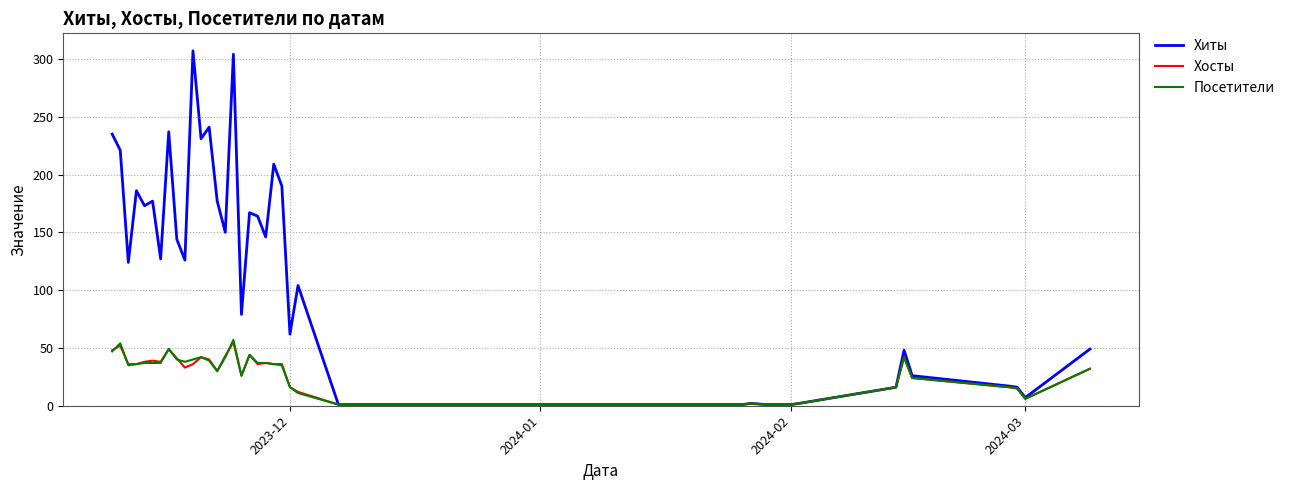

Which series has the widest spread of values?

Хиты